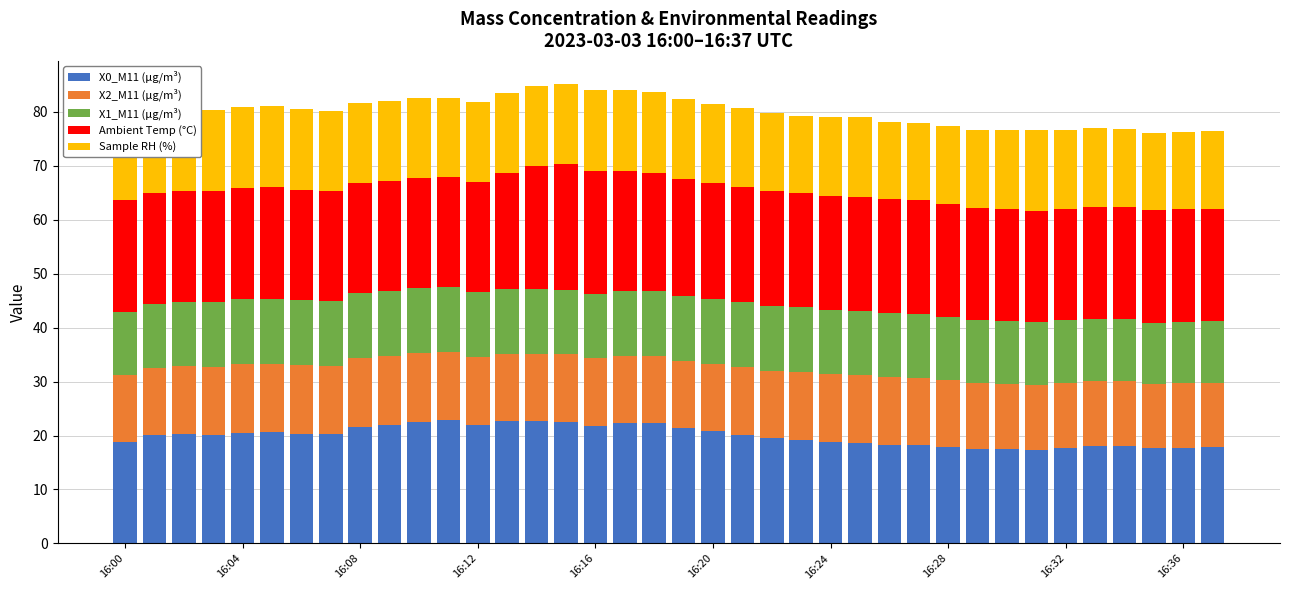

What is the maximum value for X0_M11 (μg/m³)?

22.9